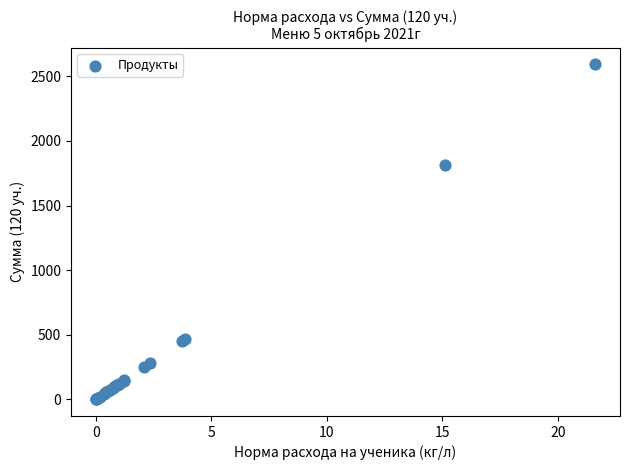

What Y value in the scatter plot is closest to 1296?

1814.4